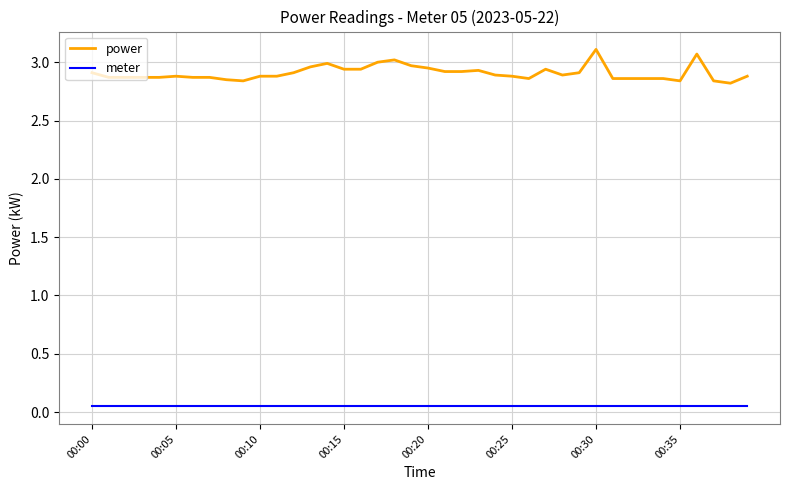

List the series in order of their peak value, lowest first.

meter, power